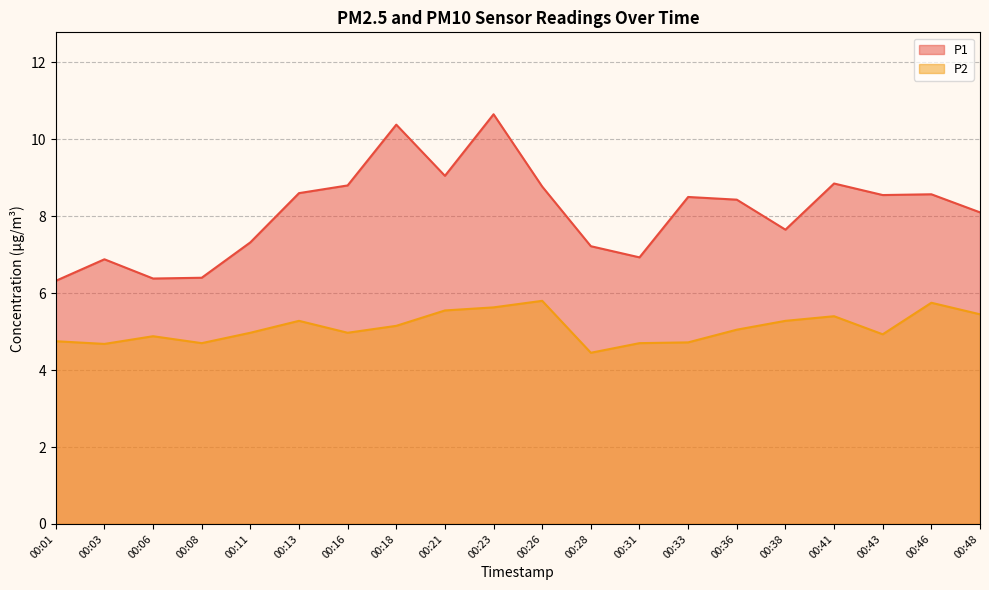

Which category has the lowest value in the P2 series?

00:28